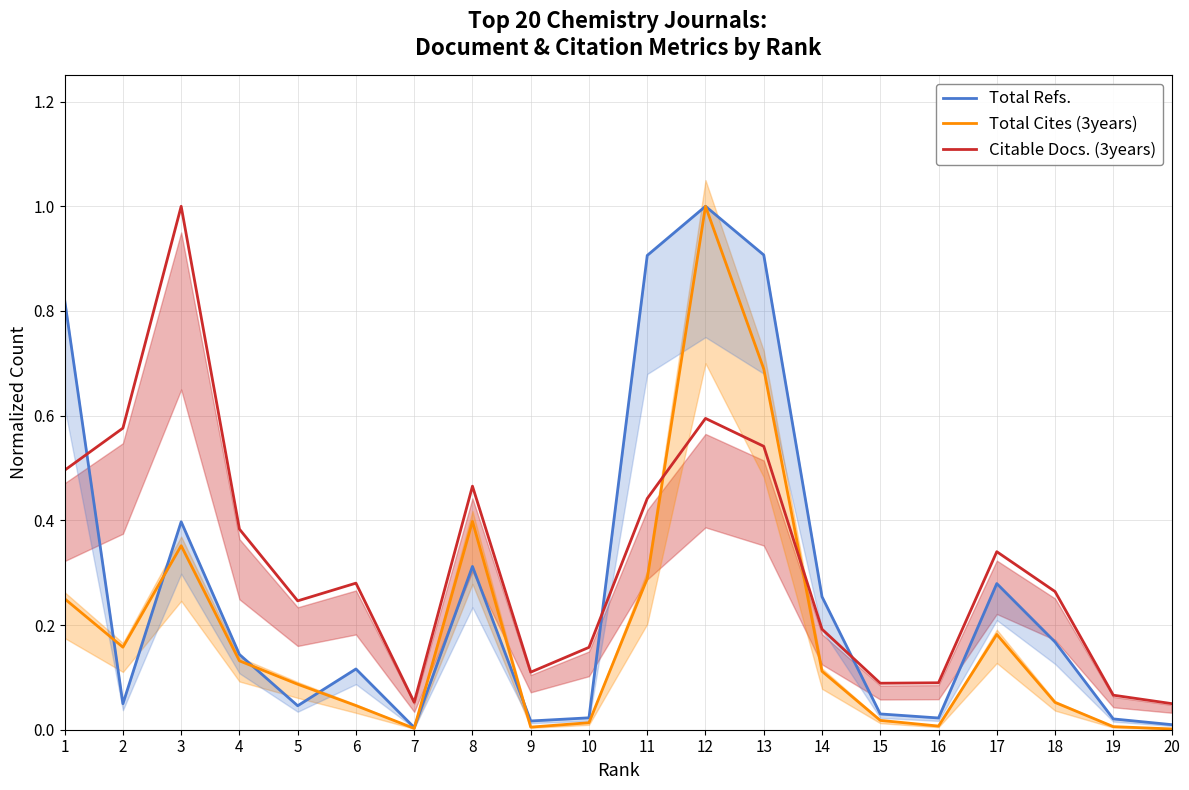

How many intersections are there between Citable Docs. (3years) and Total Refs.?

3